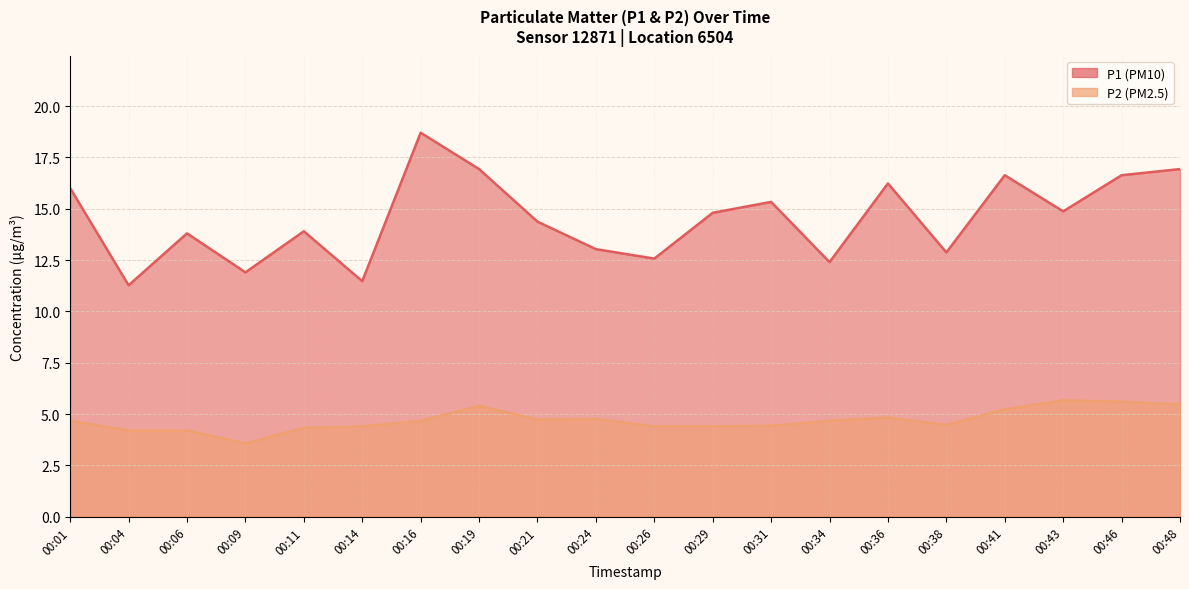

What is the sum of all P1 values?

290.6